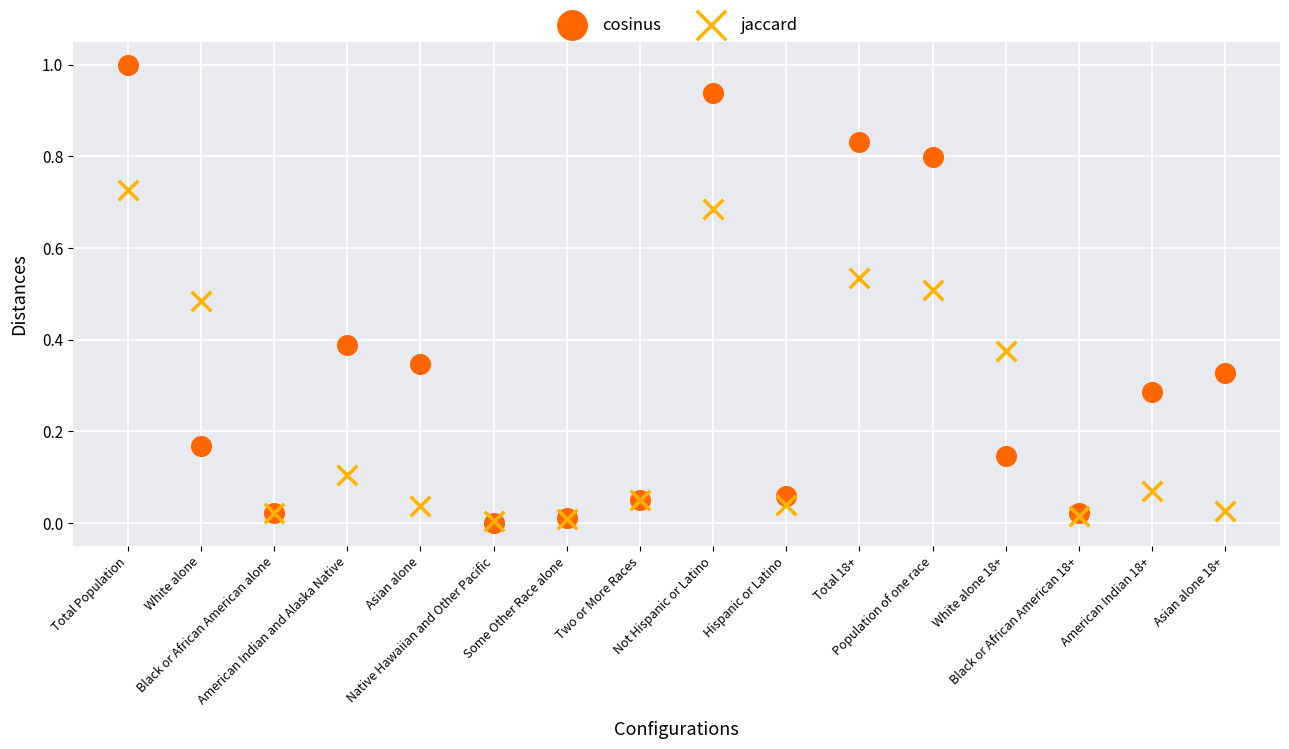

Which series reaches the maximum Y coordinate?

cosinus